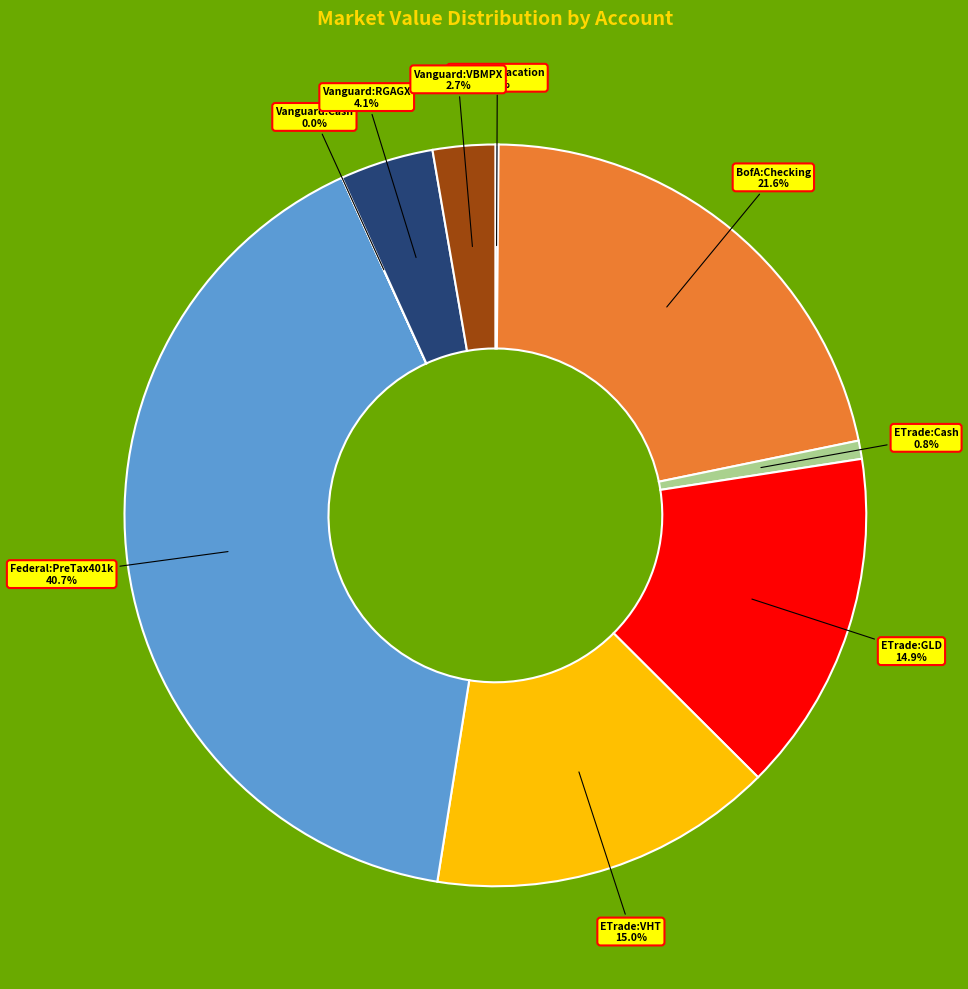

Is there any slice that represents more than half of the pie?

No